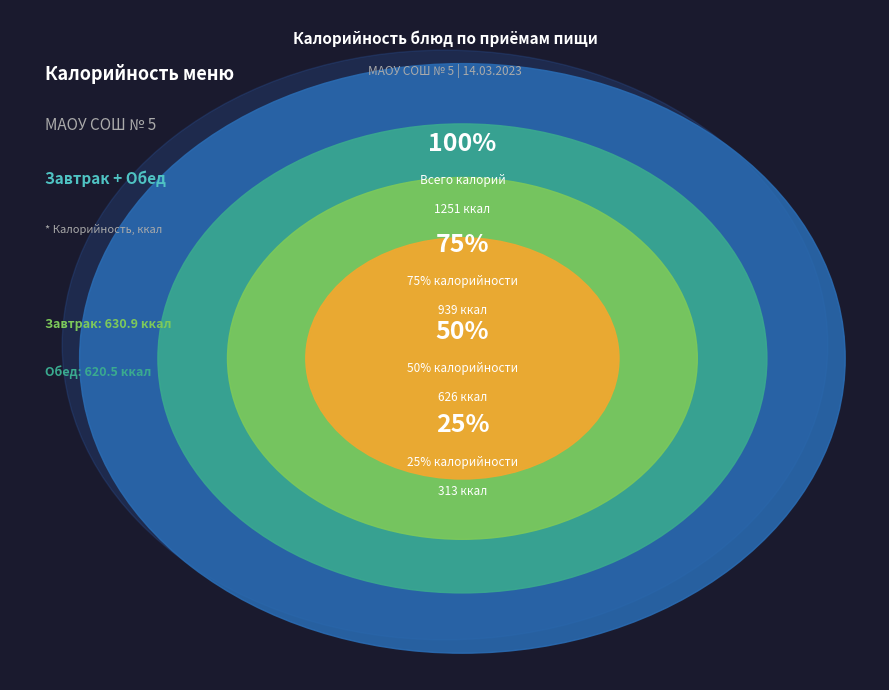

Is there a majority slice in this chart?

No